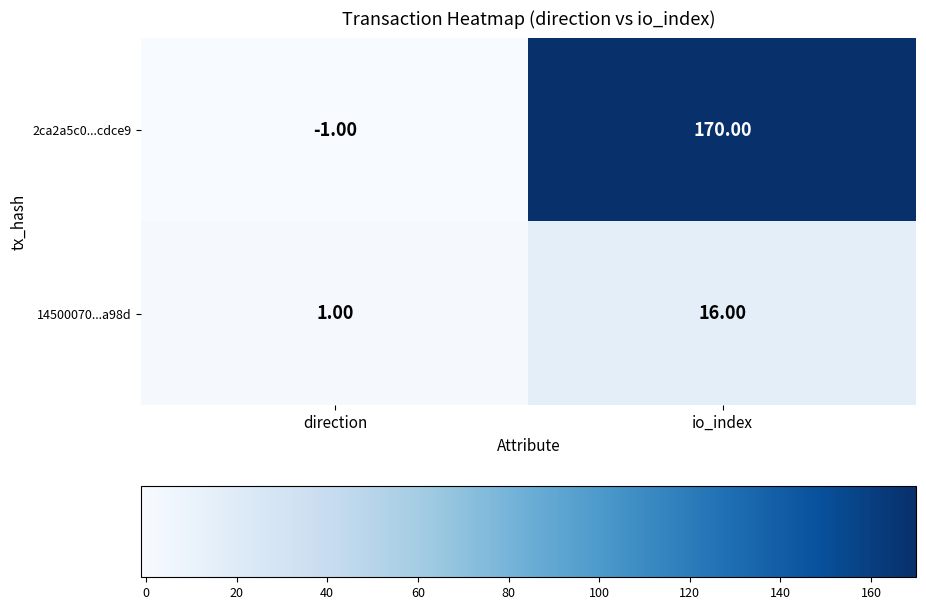

Rank the series by their maximum value, from highest to lowest.

2ca2a5c0...cdce9, 14500070...a98d